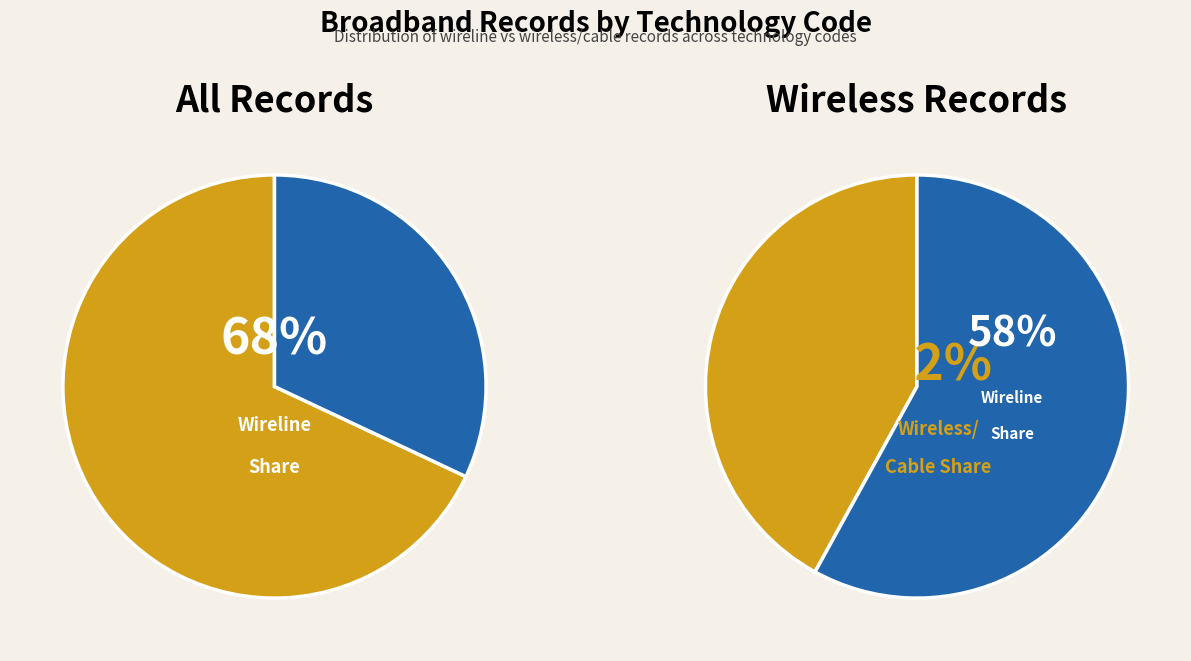

Is there any slice that represents more than half of the pie?

Yes